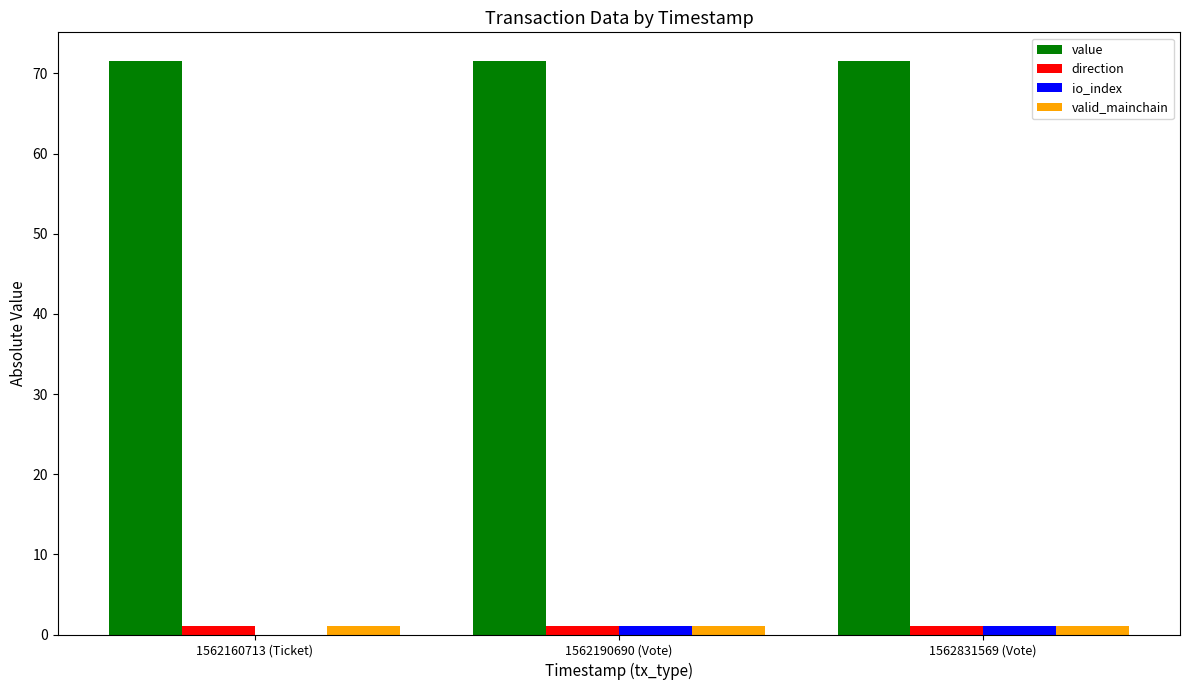

The value of valid_mainchain at 1562190690 (Vote) is 1.0. True or false?

True